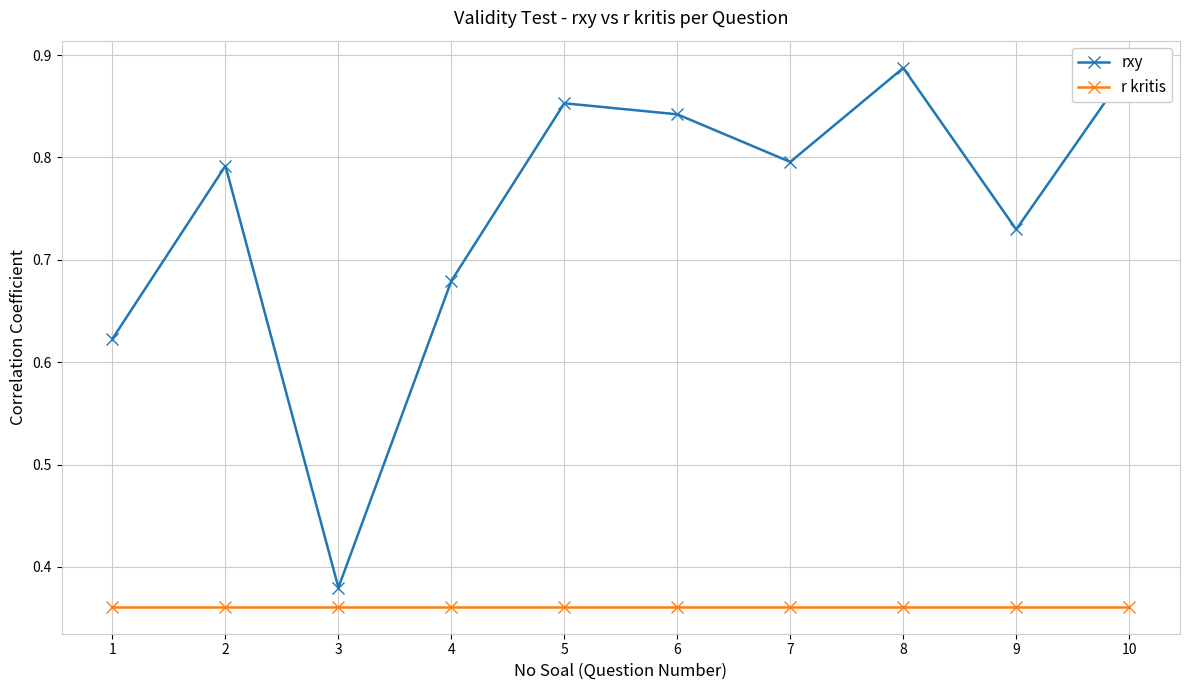

Which series changed the most between 5 and 10?

rxy